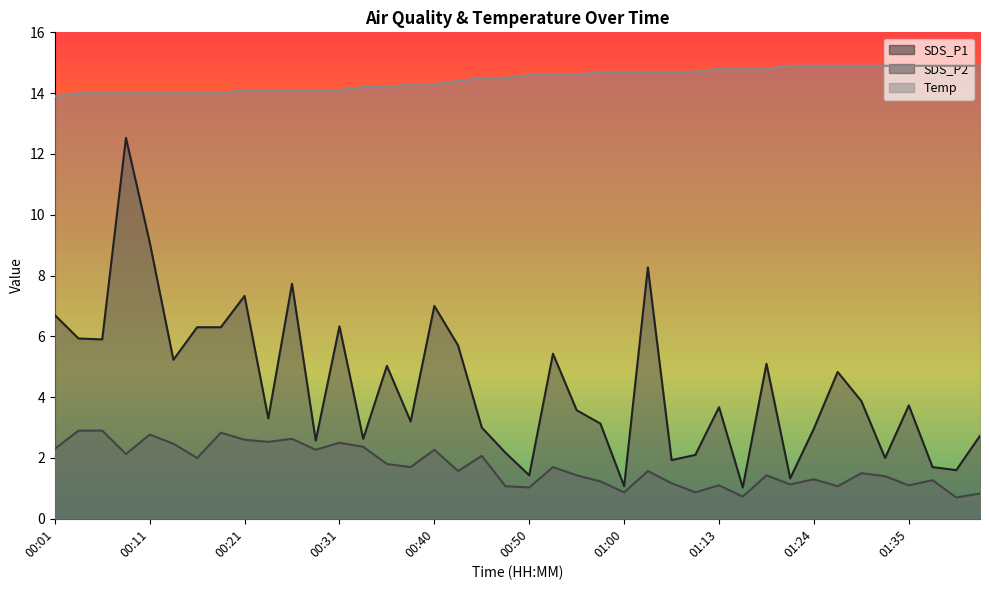

Is it true that SDS_P2 equals 0.6 at 01:21?

False